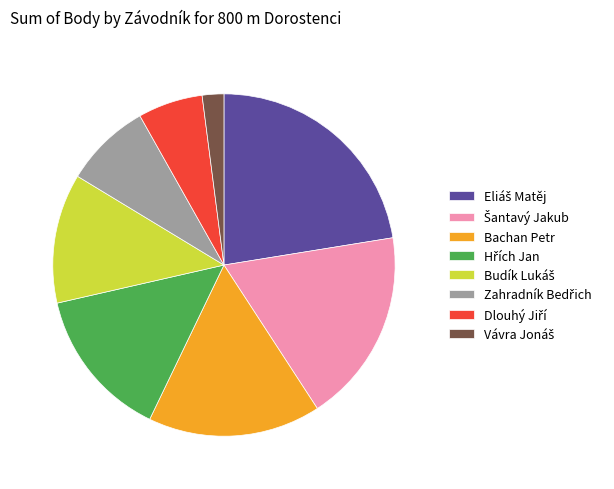

Does any single category account for the majority?

No